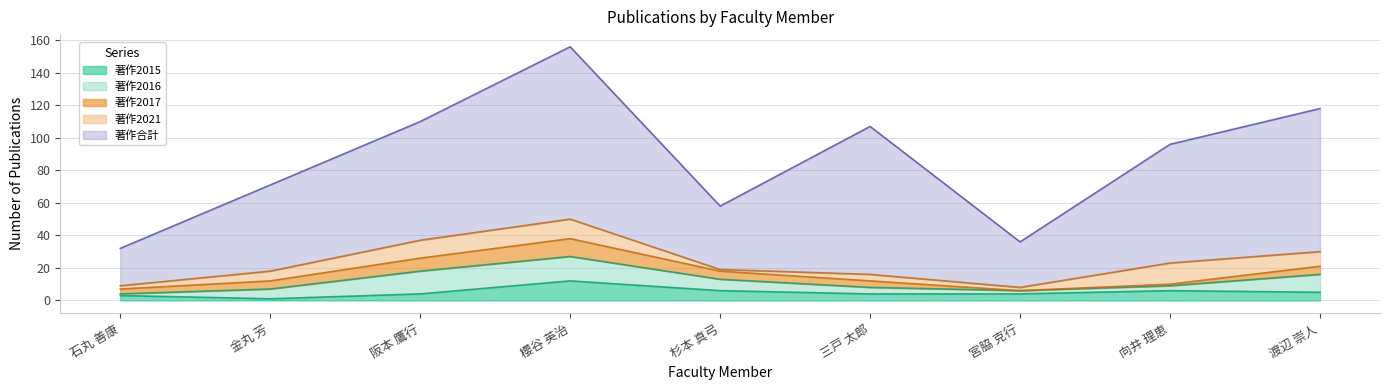

What is the sum of all 著作2016 values?

63